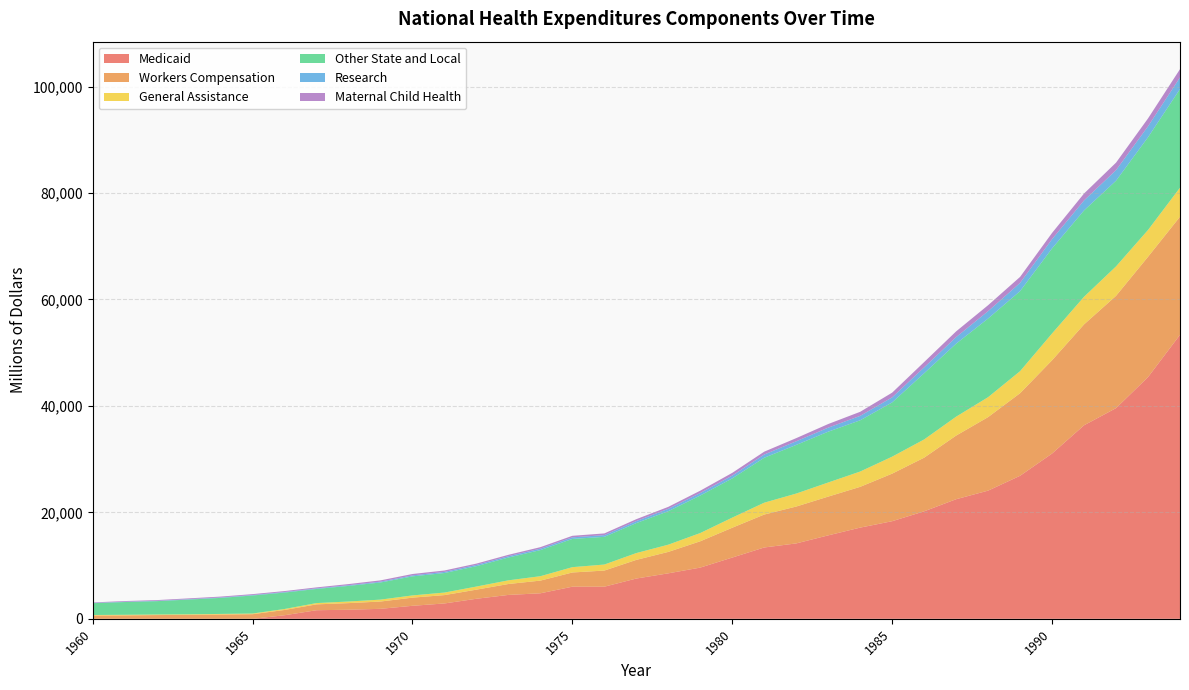

Reading left to right, list all the values displayed in this chart.

Medicaid: 1960=0	1961=0	1962=0	1963=0	1964=0	1965=0	1966=672	1967=1616	1968=1707	1969=1877	1970=2447	1971=2886	1972=3766	1973=4490	1974=4797	1975=6037	1976=6036	1977=7568	1978=8547	1979=9627	1980=11511	1981=13405	1982=14168	1983=15679	1984=17137	1985=18343	1986=20196	1987=22471	1988=24085	1989=26876	1990=31054	1991=36364	1992=39585	1993=45412	1994=53363
Workers Compensation: 1960=615	1961=644	1962=705	1963=742	1964=807	1965=870	1966=991	1967=1100	1968=1244	1969=1372	1970=1532	1971=1570	1972=1715	1973=2051	1974=2382	1975=2669	1976=3031	1977=3506	1978=4026	1979=4945	1980=5606	1981=6189	1982=6929	1983=7285	1984=7661	1985=8937	1986=10083	1987=11958	1988=13816	1989=15519	1990=17530	1991=18958	1992=21100	1993=22607	1994=22189
General Assistance: 1960=102	1961=110	1962=102	1963=103	1964=112	1965=122	1966=182	1967=240	1968=299	1969=359	1970=417	1971=477	1972=582	1973=691	1974=827	1975=1000	1976=1131	1977=1281	1978=1358	1979=1548	1980=1899	1981=2226	1982=2437	1983=2649	1984=2875	1985=3189	1986=3422	1987=3552	1988=3742	1989=4138	1990=5033	1991=5187	1992=5531	1993=5037	1994=5451
Other State and Local: 1960=2221	1961=2398	1962=2510	1963=2772	1964=3012	1965=3389	1966=3090	1967=2656	1968=2937	1969=3217	1970=3580	1971=3671	1972=3827	1973=4282	1974=4906	1975=5303	1976=5205	1977=5636	1978=6293	1979=7052	1980=7369	1981=8446	1982=9141	1983=9547	1984=9628	1985=10193	1986=12436	1987=13712	1988=14782	1989=15041	1990=15981	1991=16224	1992=16099	1993=17426	1994=18536
Research: 1960=51	1961=58	1962=66	1963=74	1964=84	1965=94	1966=103	1967=111	1968=130	1969=156	1970=183	1971=213	1972=237	1973=248	1974=270	1975=298	1976=321	1977=377	1978=442	1979=469	1980=520	1981=602	1982=680	1983=756	1984=832	1985=951	1986=1107	1987=1236	1988=1379	1989=1542	1990=1737	1991=1874	1992=1981	1993=2049	1994=2177
Maternal Child Health: 1960=89	1961=127	1962=133	1963=150	1964=159	1965=164	1966=176	1967=182	1968=210	1969=244	1970=261	1971=263	1972=248	1973=264	1974=282	1975=290	1976=322	1977=354	1978=371	1979=436	1980=520	1981=540	1982=593	1983=683	1984=763	1985=883	1986=996	1987=1078	1988=1121	1989=1128	1990=1171	1991=1303	1992=1413	1993=1485	1994=1558